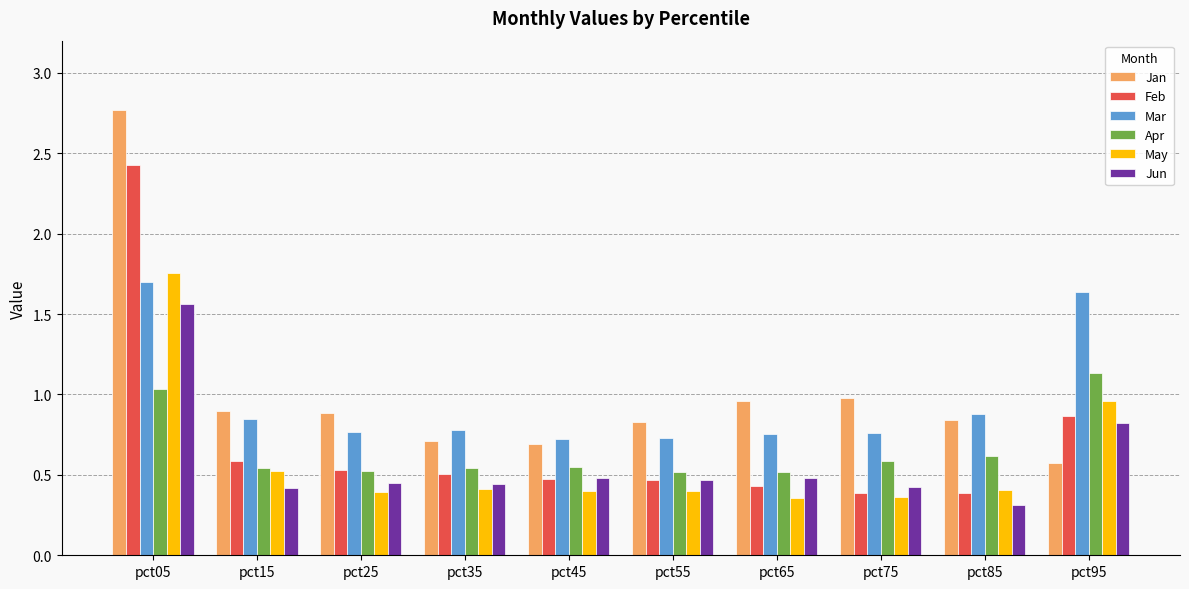

Between pct05 and pct25, which series saw the biggest shift?

Feb